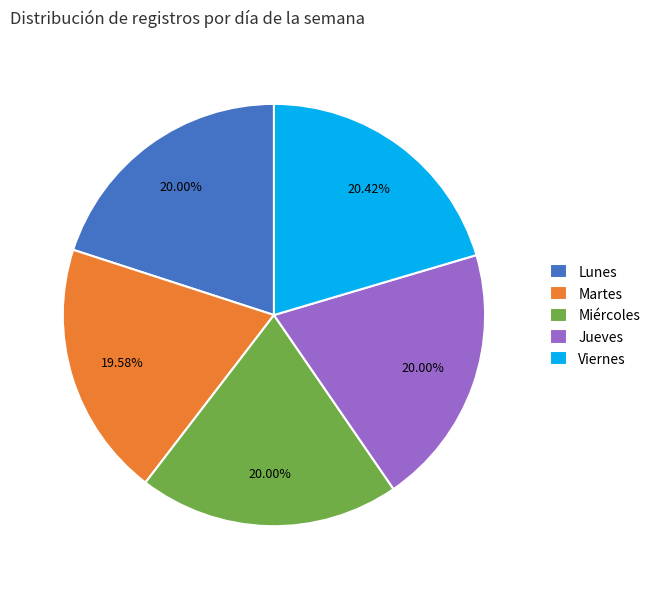

To the nearest percent, what portion does Martes represent?

20%